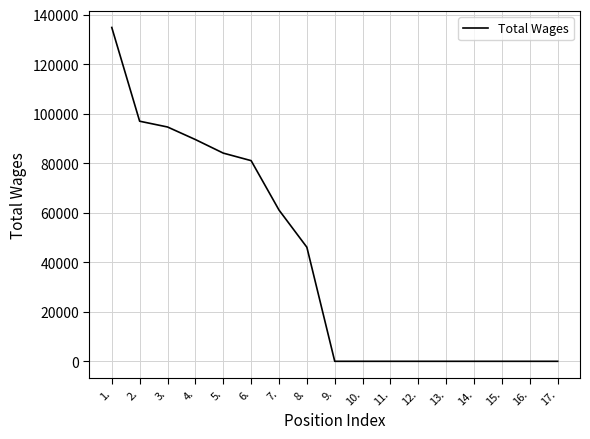

What is the change in value from 2. to 13.?

-96985